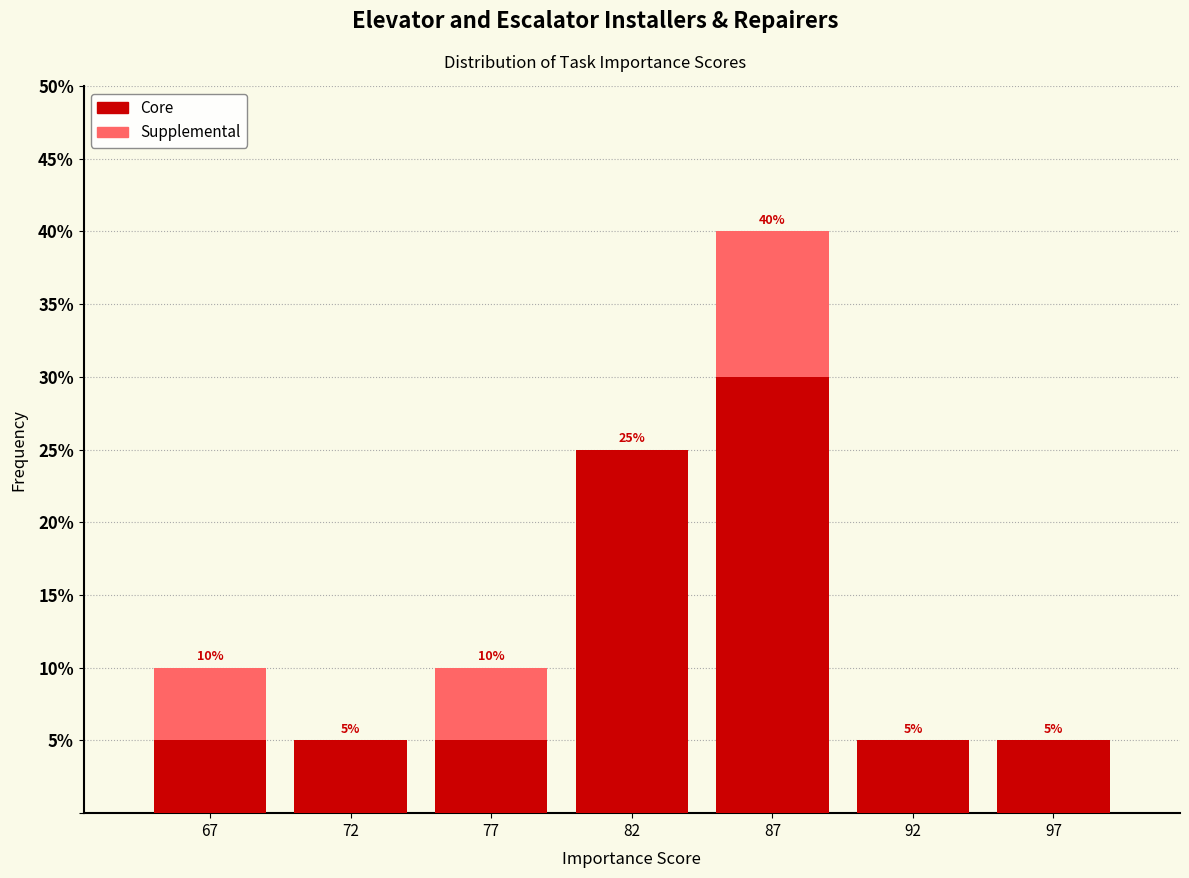

Reading left to right, list the values for the Core series.

67=5	72=5	77=5	82=25	87=30	92=5	97=5